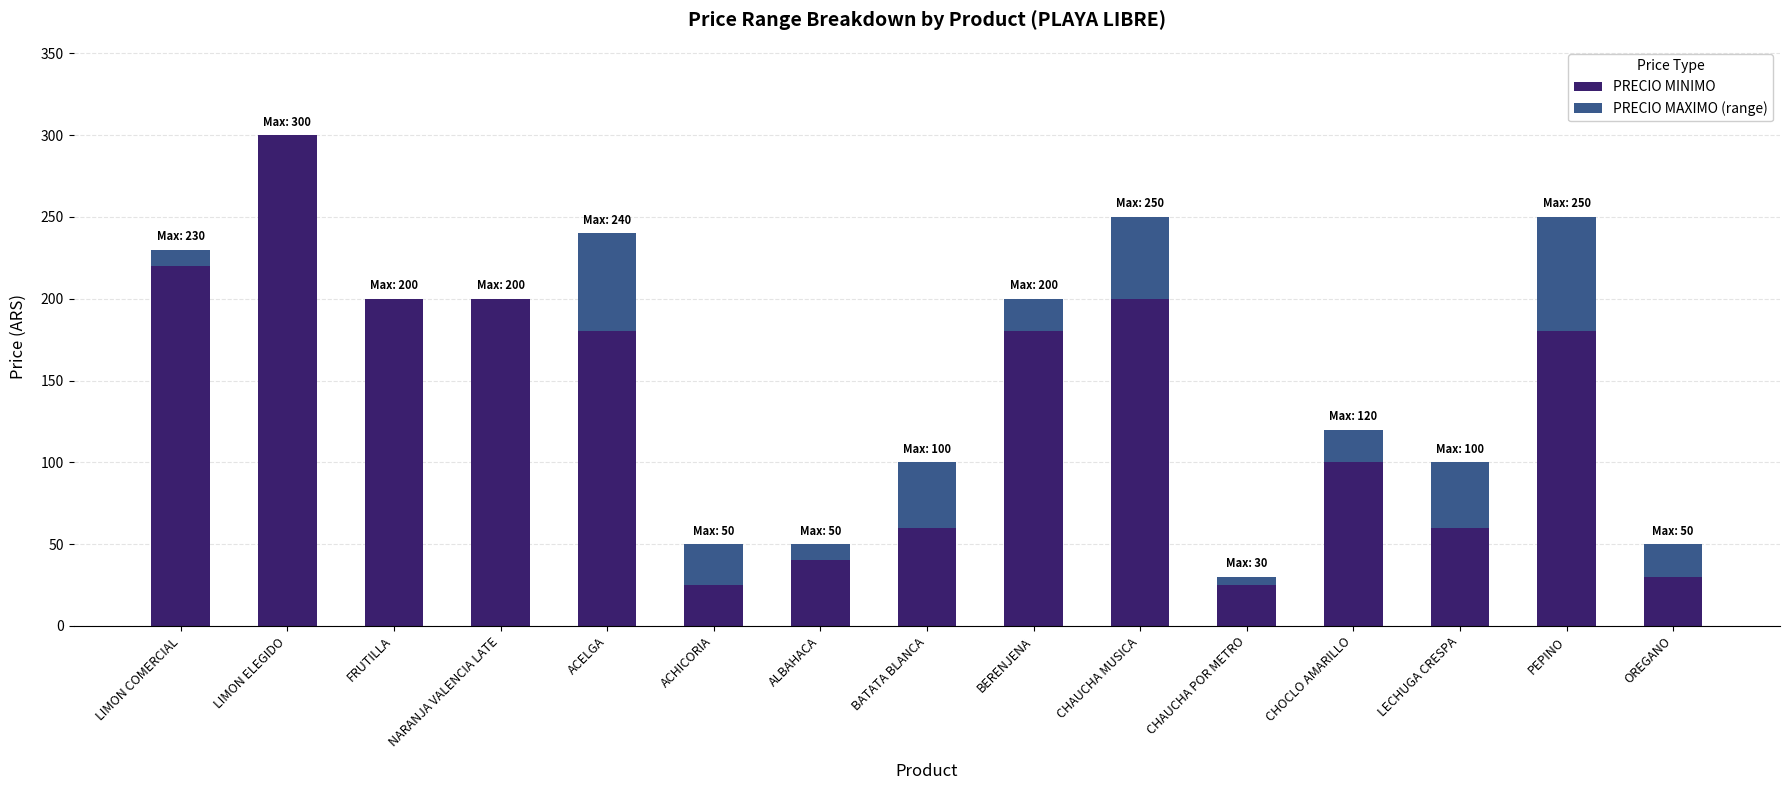

How many data points does each series have?

15